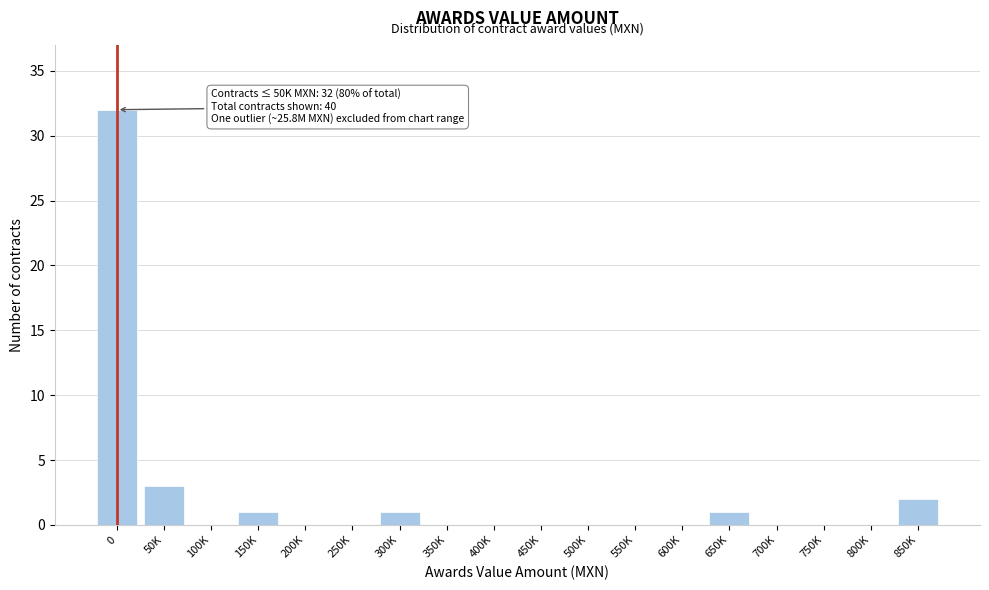

Reading right to left, what are all the values shown in this chart?

850K=2	800K=0	750K=0	700K=0	650K=1	600K=0	550K=0	500K=0	450K=0	400K=0	350K=0	300K=1	250K=0	200K=0	150K=1	100K=0	50K=3	0=32